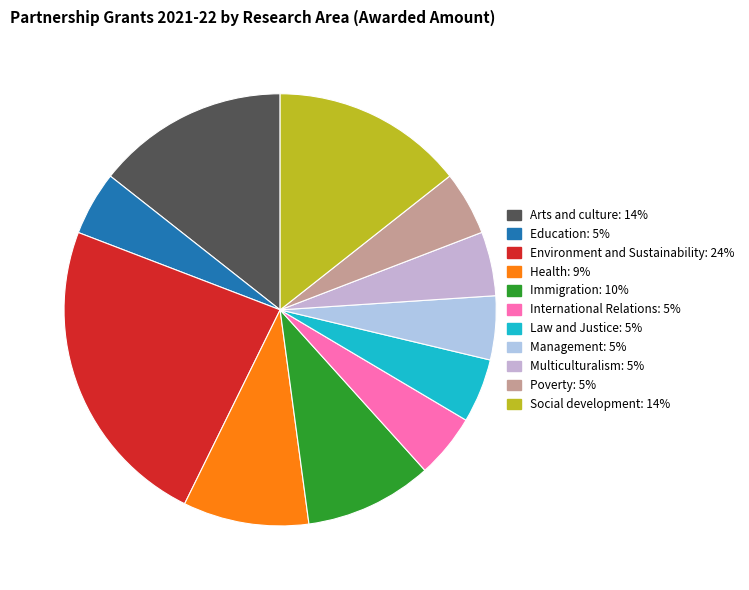

Count the number of slices in the pie.

11